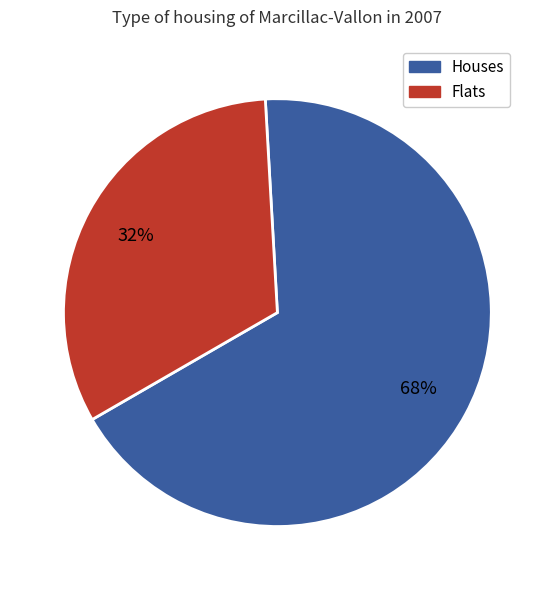

To the nearest percent, what is the average slice percentage?

50%